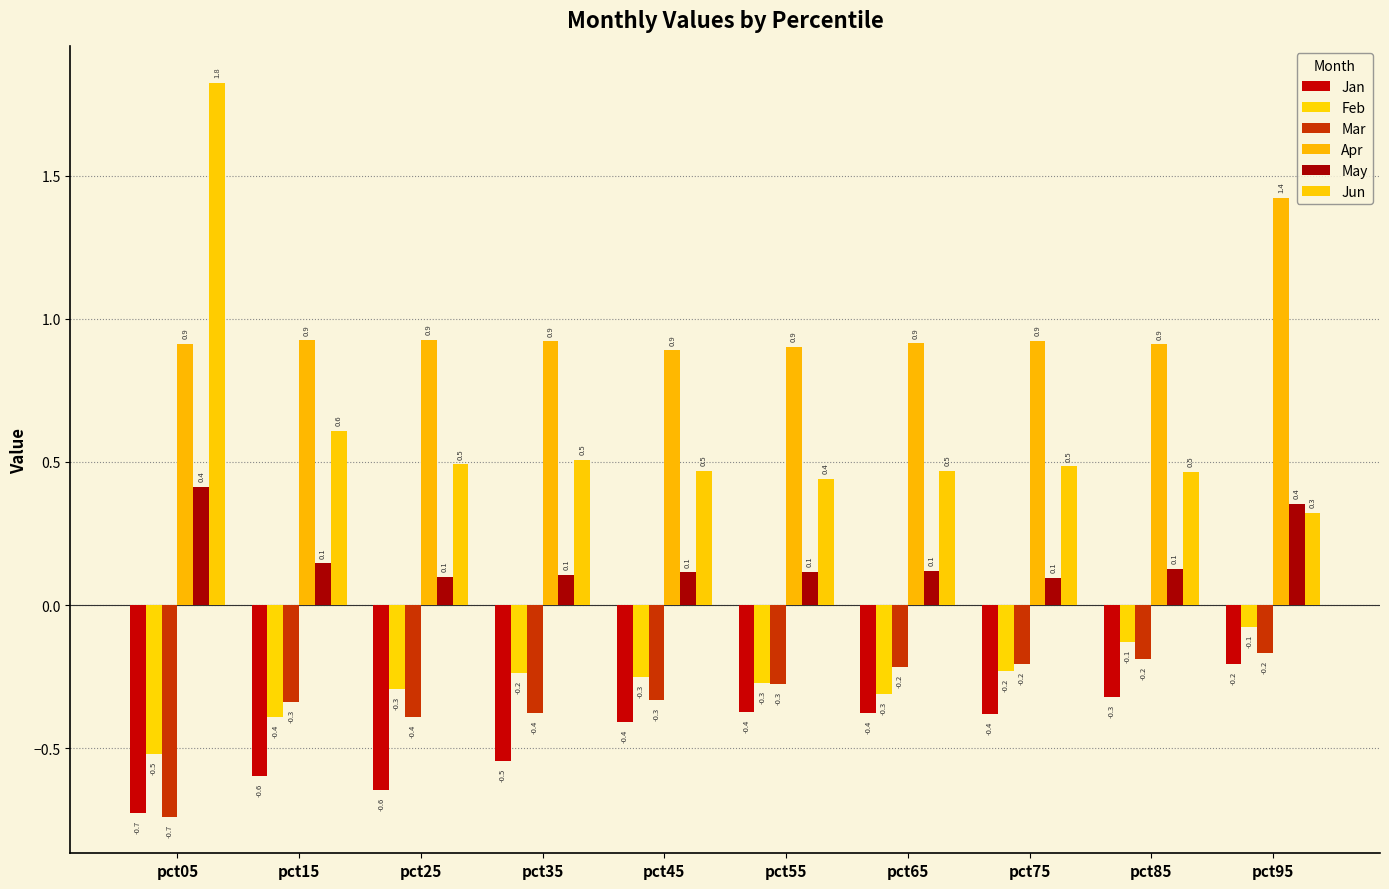

Is it true that Mar equals -0.7 at pct05?

True